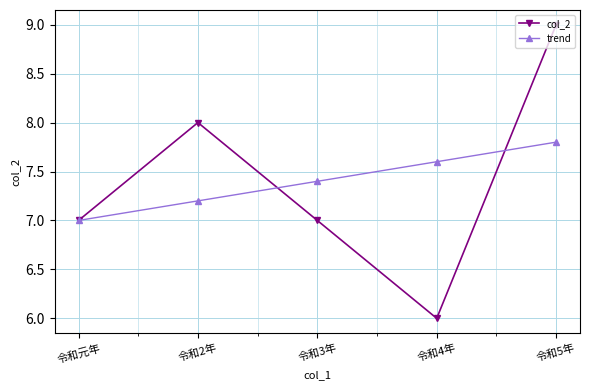

How many trend values are between 7 and 8?

5